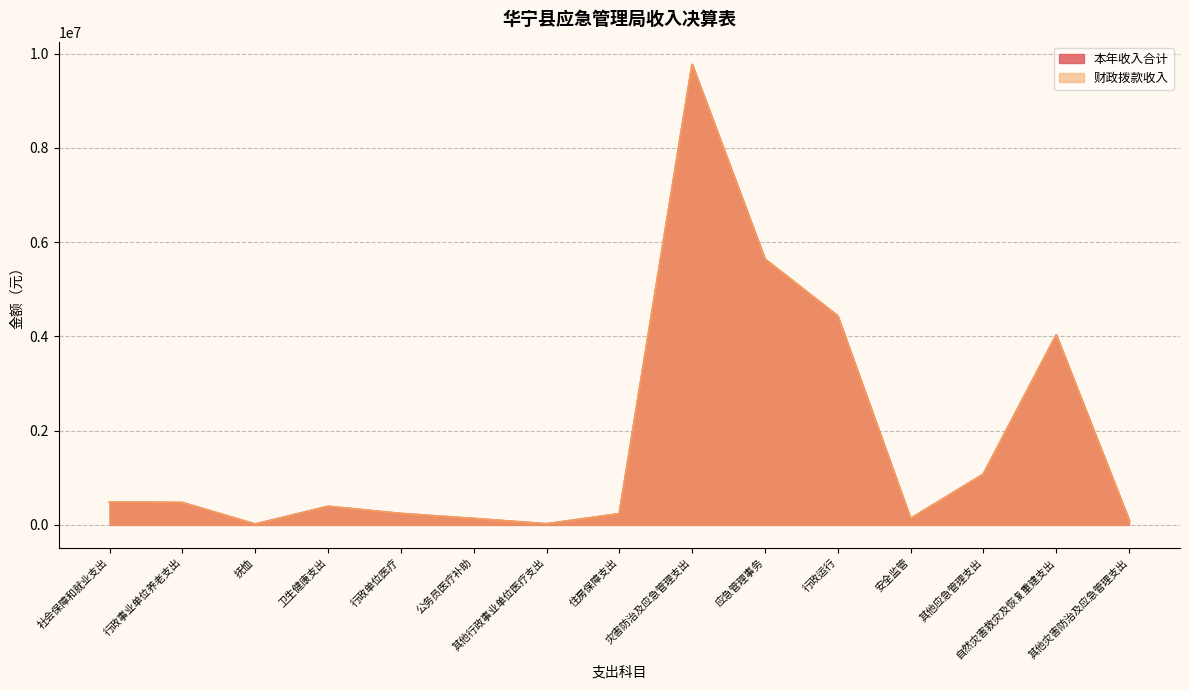

What is the greatest value displayed?

9765973.7